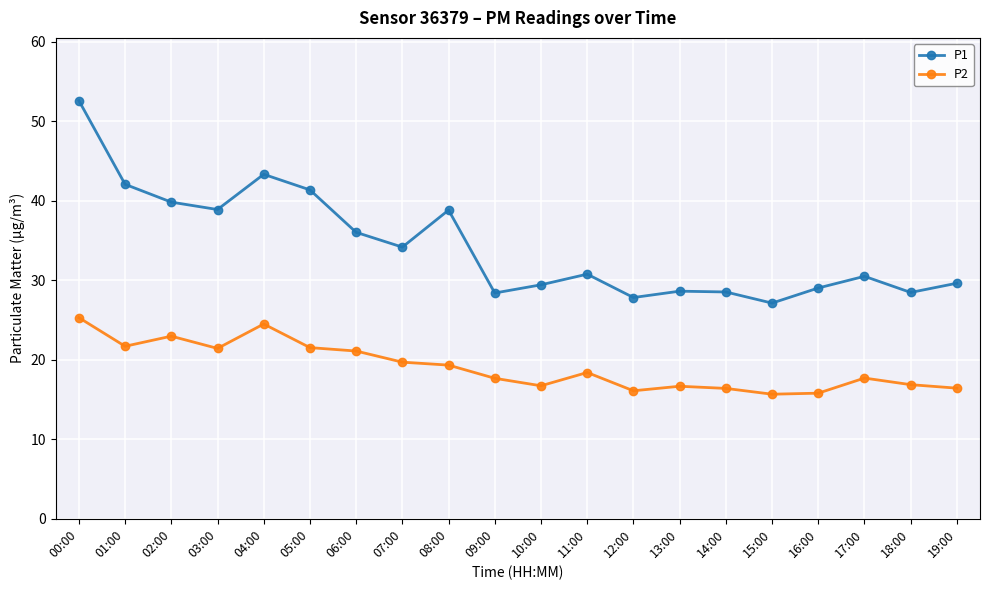

List the series in order of their peak value, highest first.

P1, P2